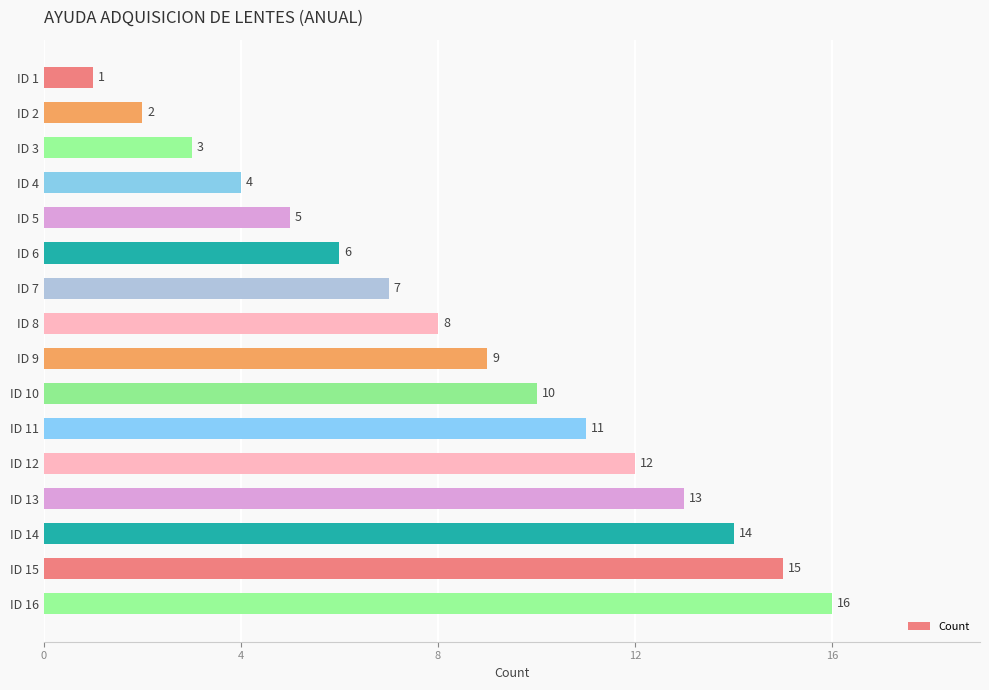

List the labels in order of value, largest first.

ID 16, ID 15, ID 14, ID 13, ID 12, ID 11, ID 10, ID 9, ID 8, ID 7, ID 6, ID 5, ID 4, ID 3, ID 2, ID 1